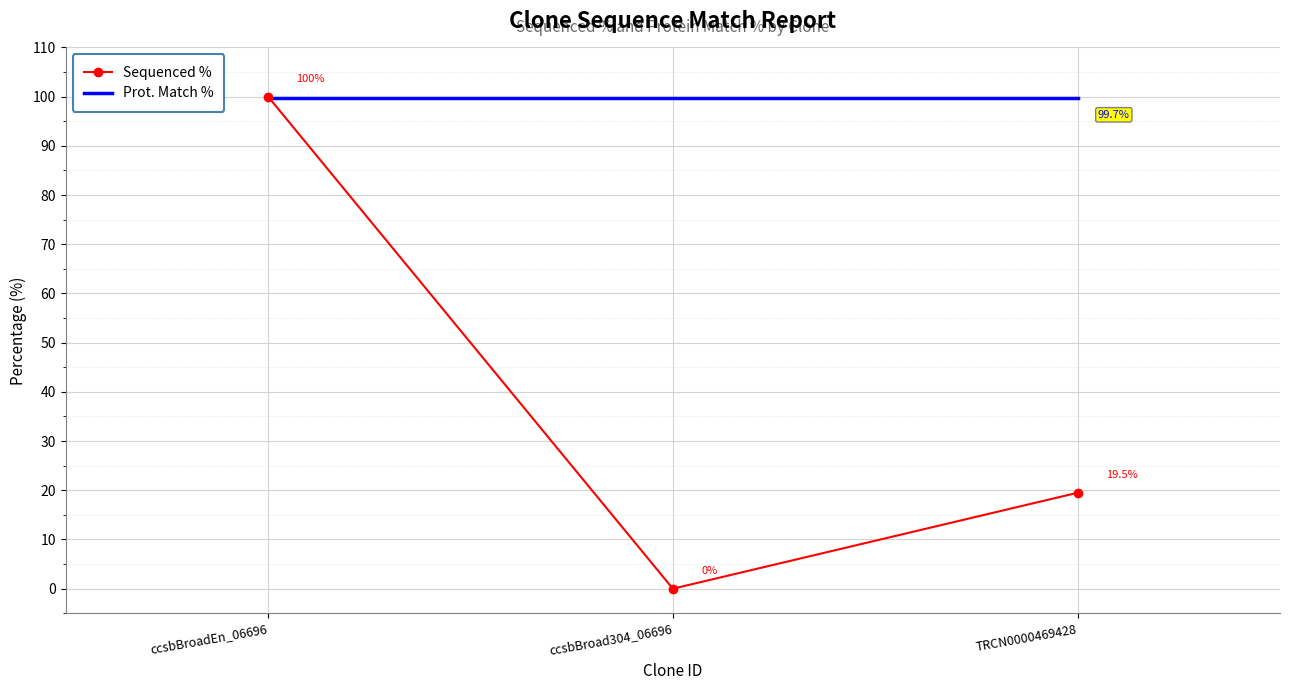

List the series in order of their peak value, highest first.

Sequenced %, Prot. Match %